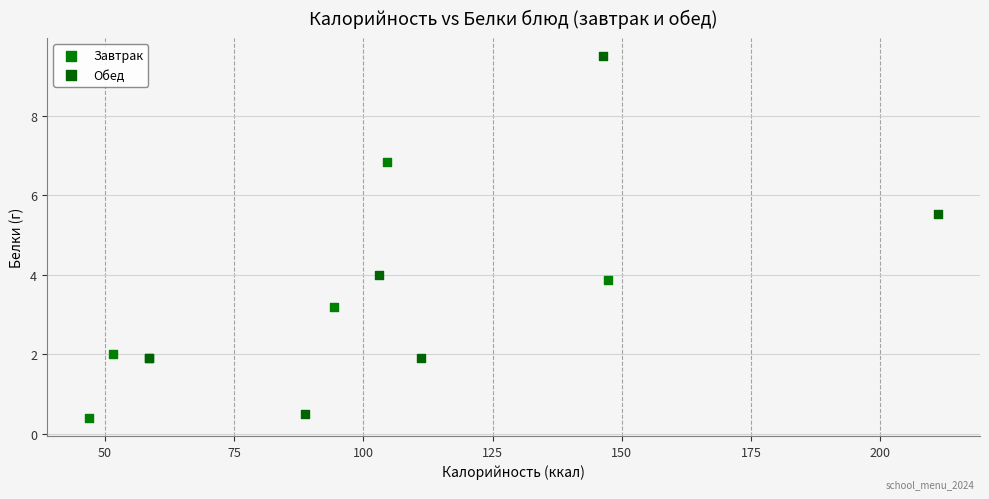

Which series has the widest spread of Y values?

Обед